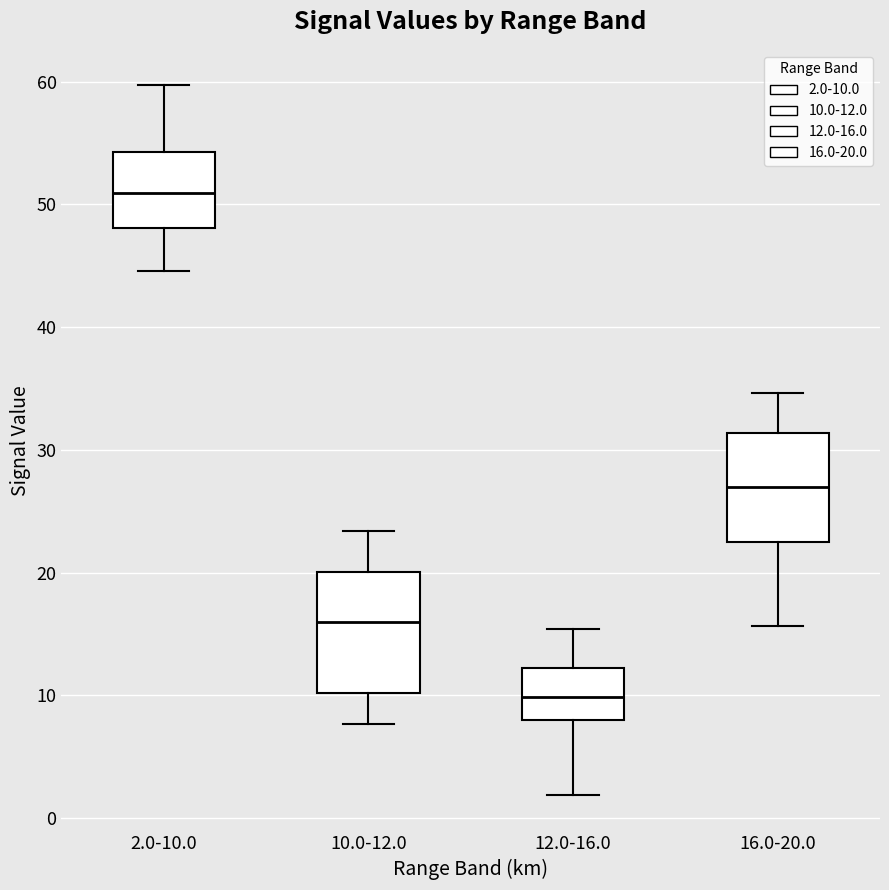

Where is the upper edge of the box for 12.0-16.0 on the y-axis? The values are not printed on the chart, so give them approximately, as read against the axis.

12